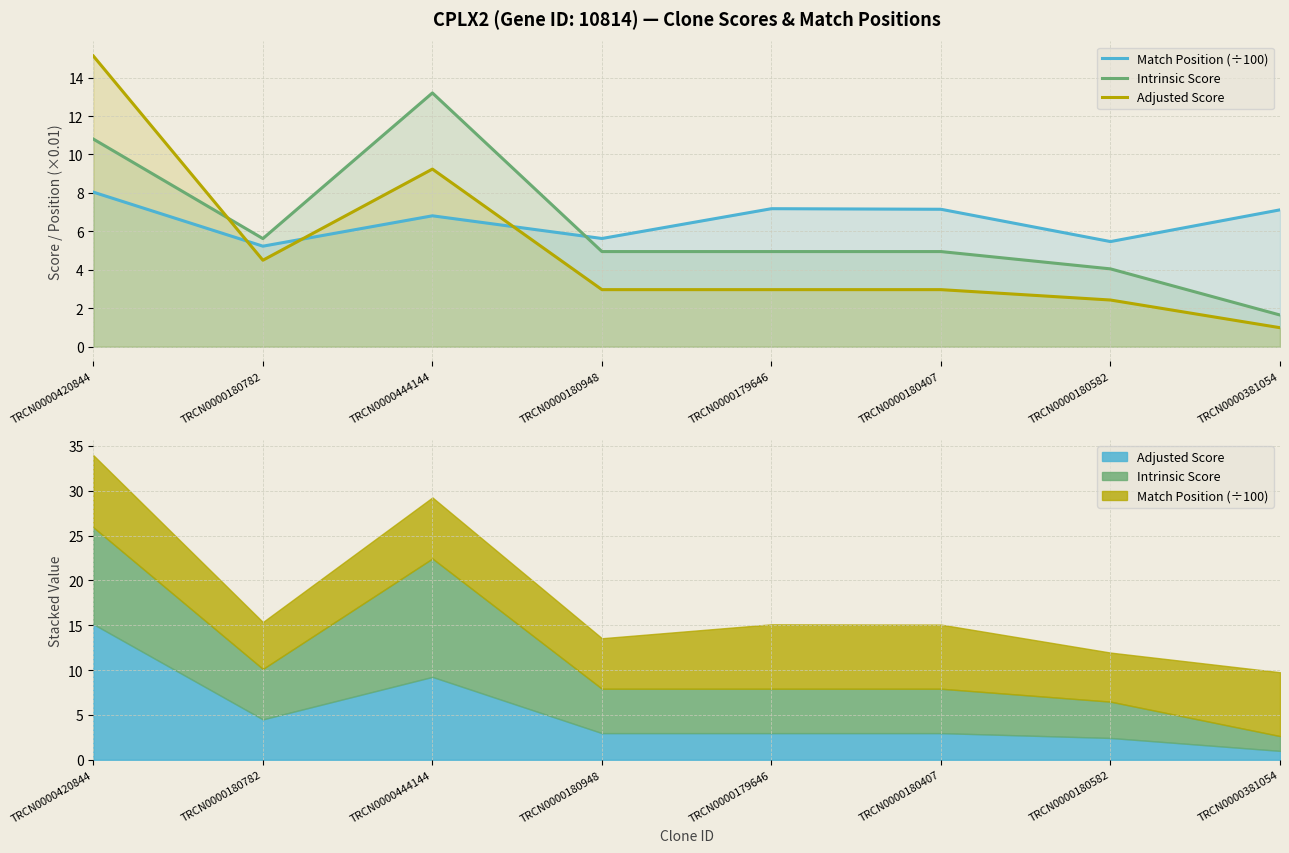

How many series are shown in this chart?

3